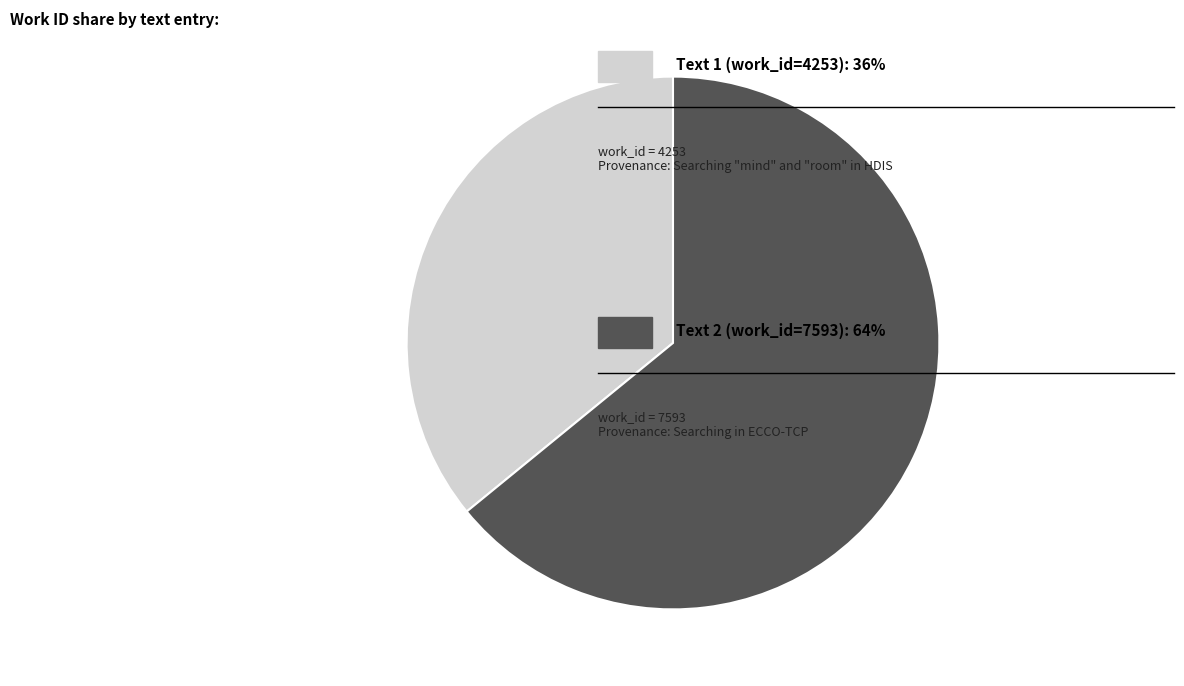

Is there a majority slice in this chart?

Yes